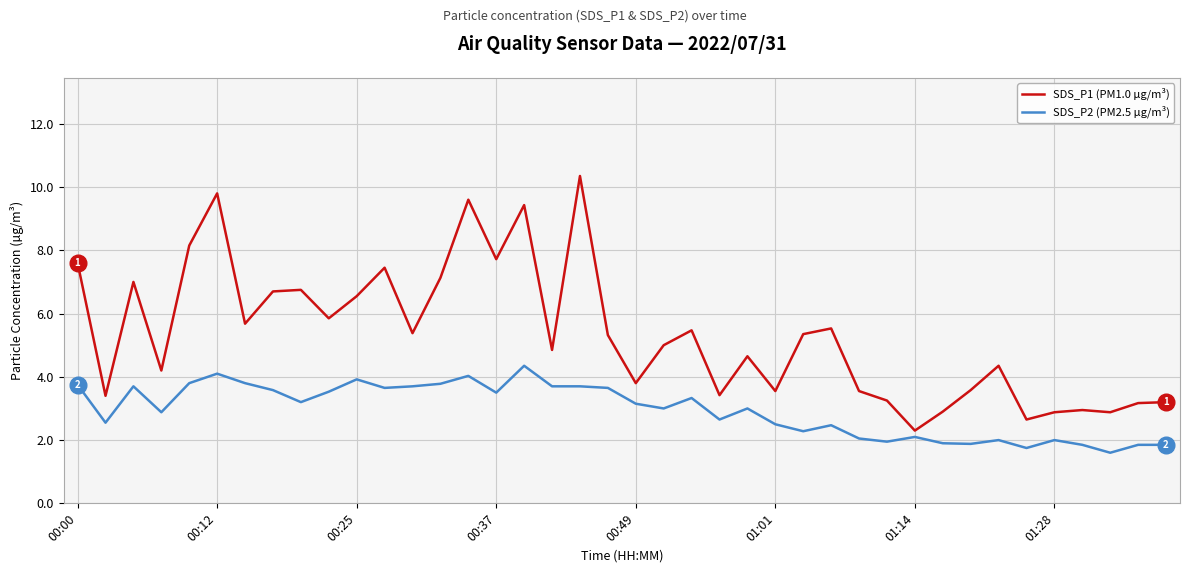

Which series has the largest total across all categories?

SDS_P1 (PM1.0 µg/m³)